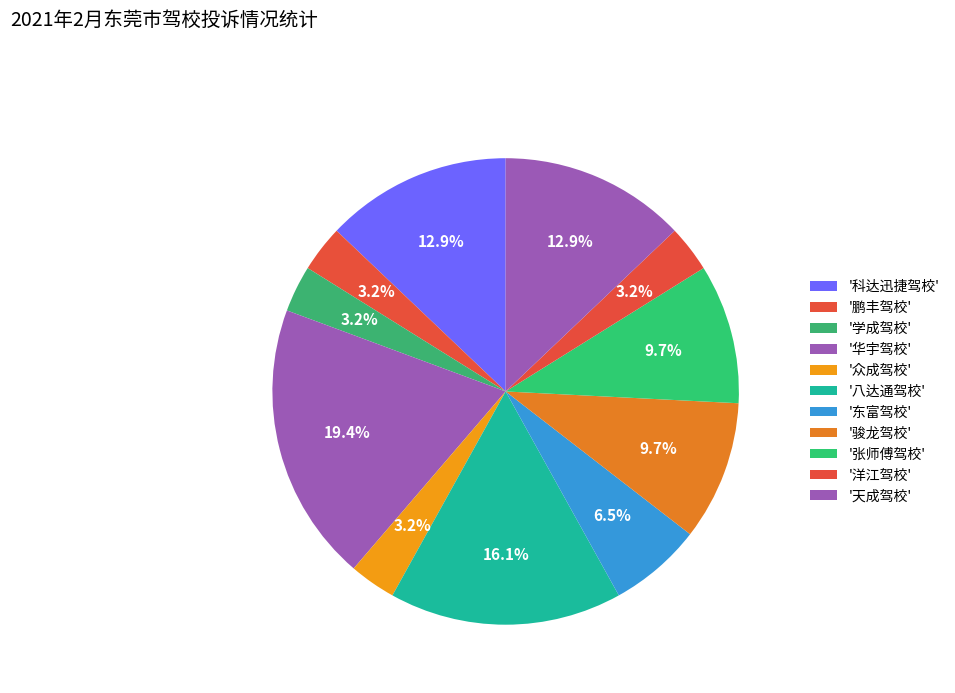

To the nearest percent, what is the difference between the largest and smallest slice percentages?

16%